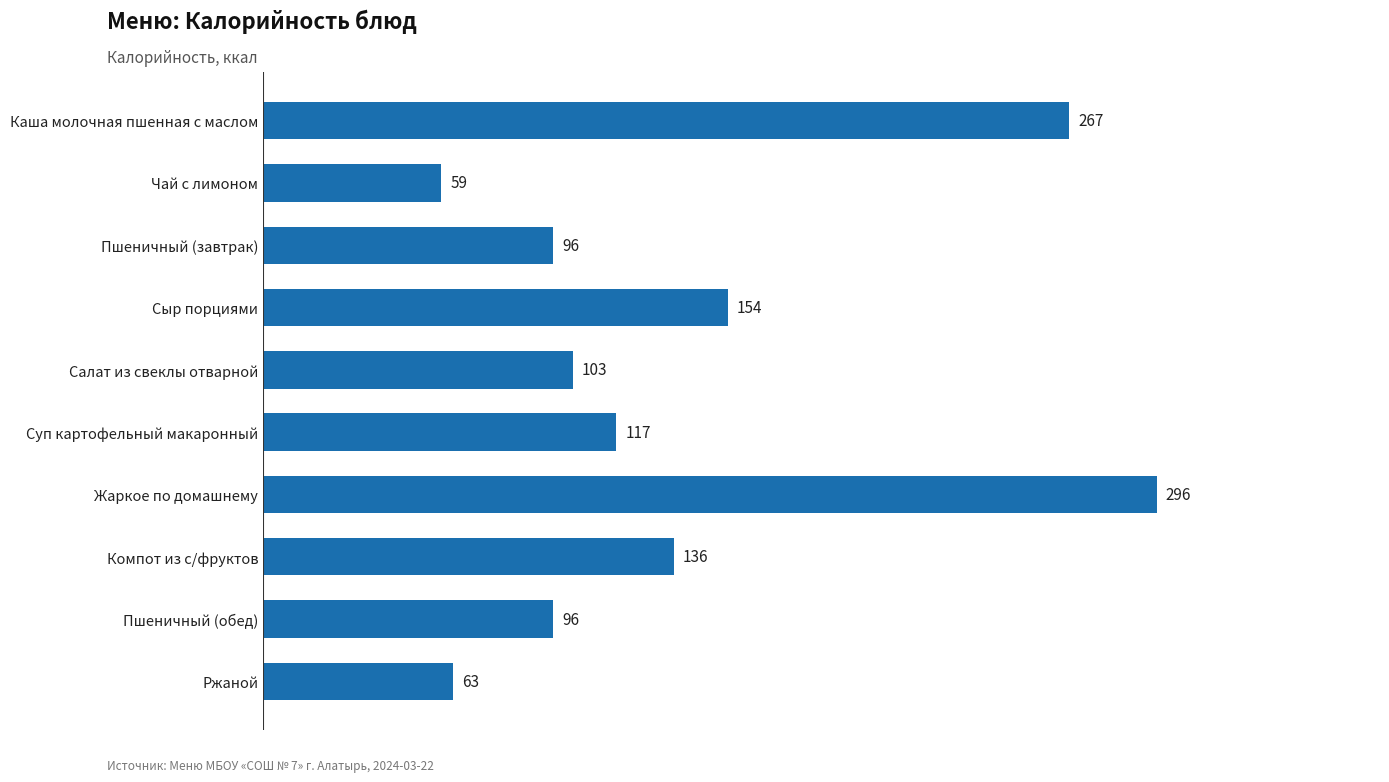

What is the difference between the second highest and minimum values?

208.0